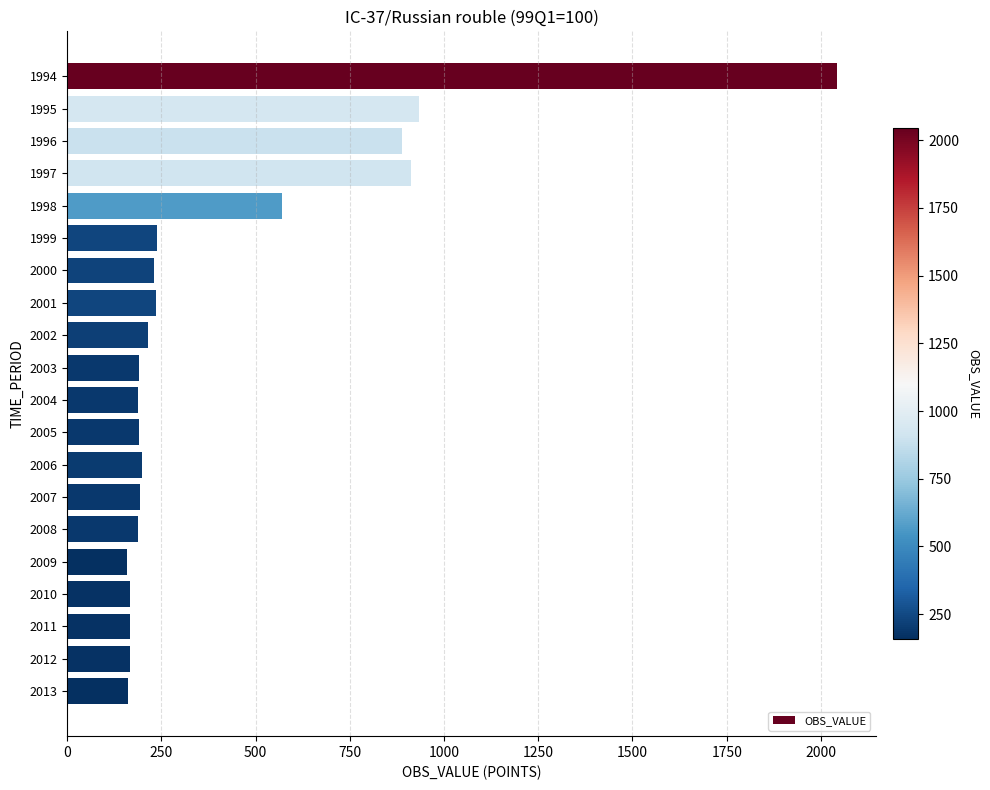

What is the smallest value displayed?

157.9